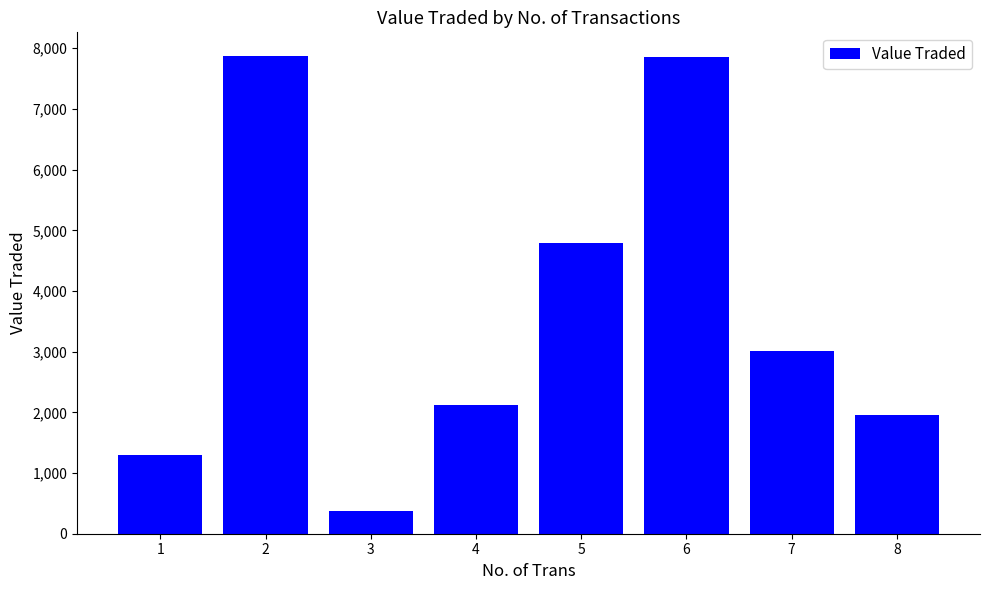

What is the change in value from 5 to 6?

+3061